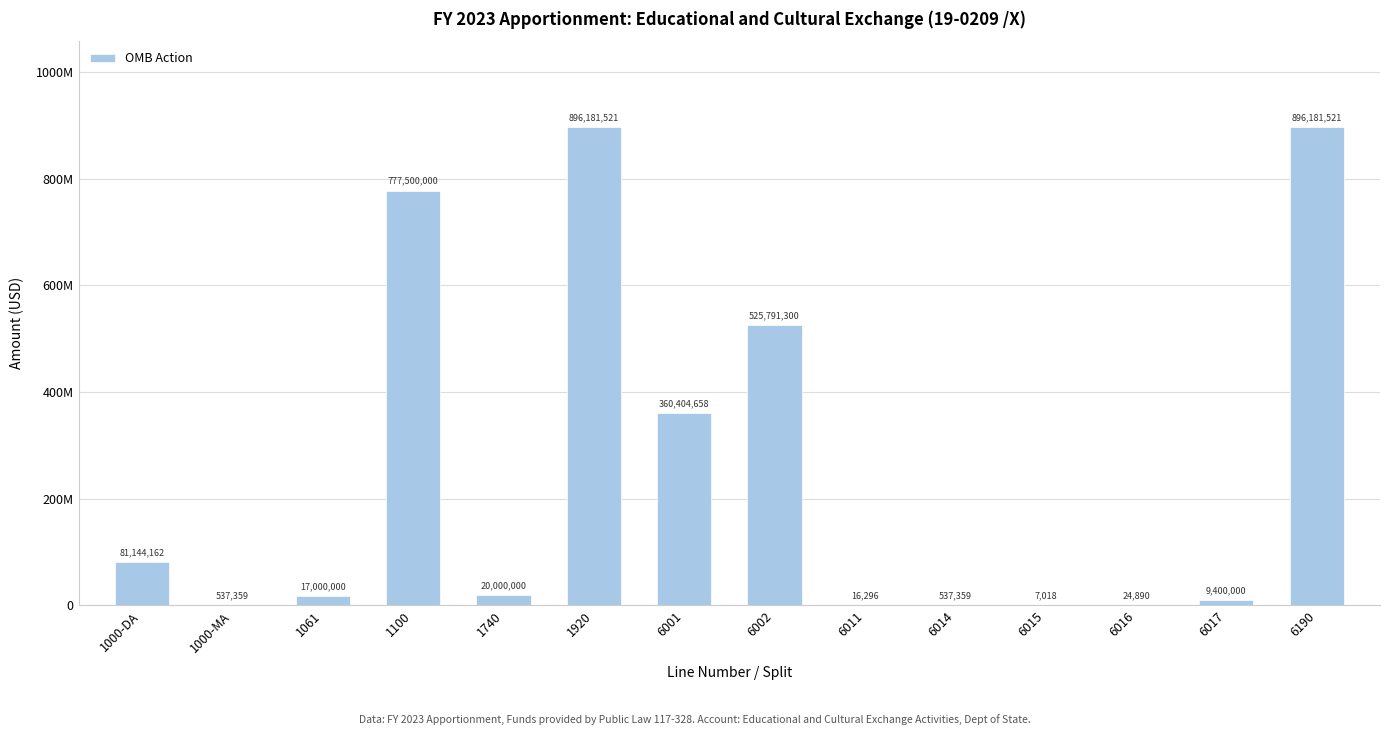

Reading right to left, list all the values displayed in this chart.

896181521	9400000	24890	7018	537359	16296	525791300	360404658	896181521	20000000	777500000	17000000	537359	81144162